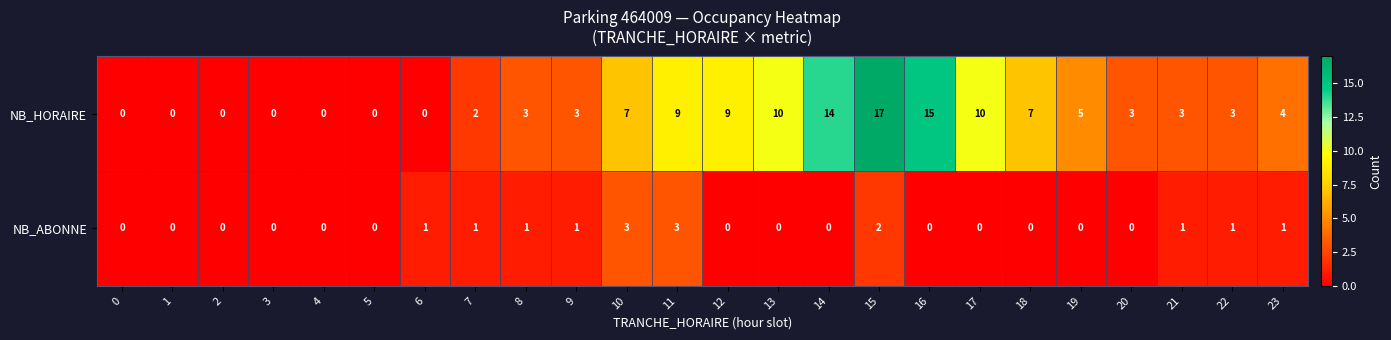

The NB_HORAIRE series shows 5 at 22. True or false?

False